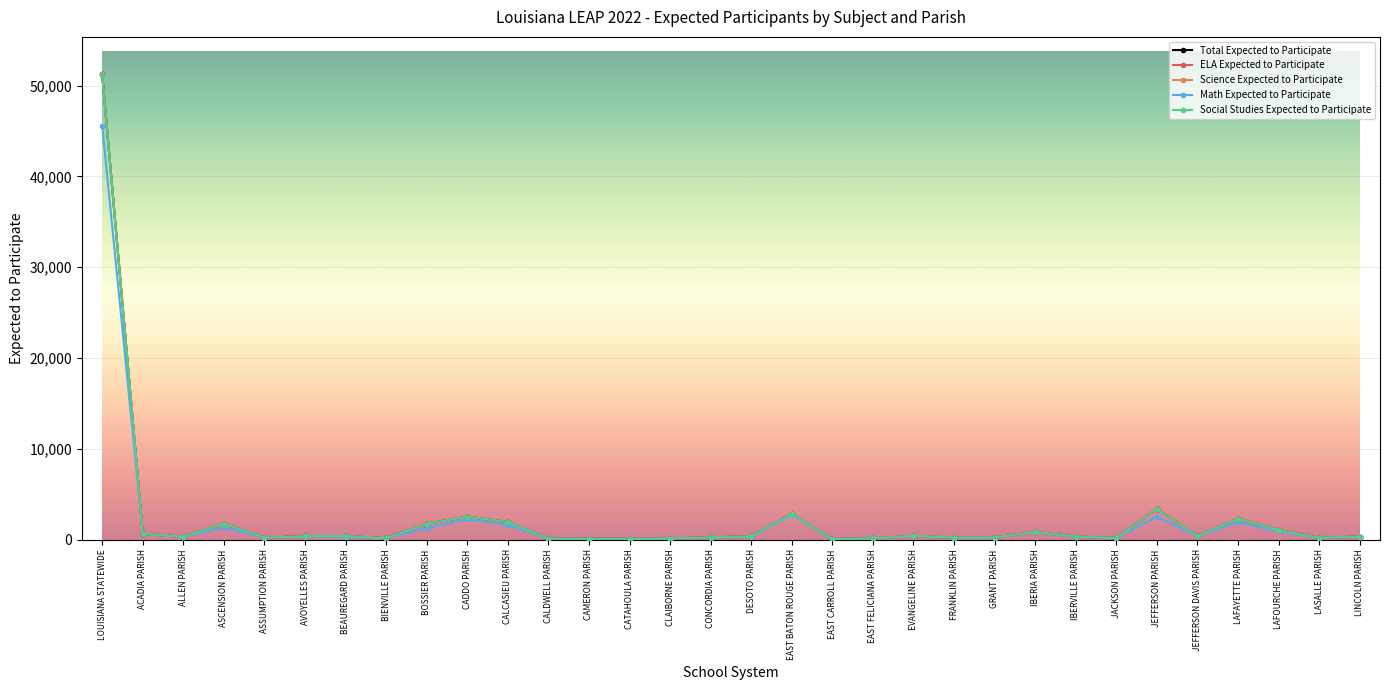

In Total Expected to Participate, how many points are lower than both neighbors (excluding endpoints)?

9